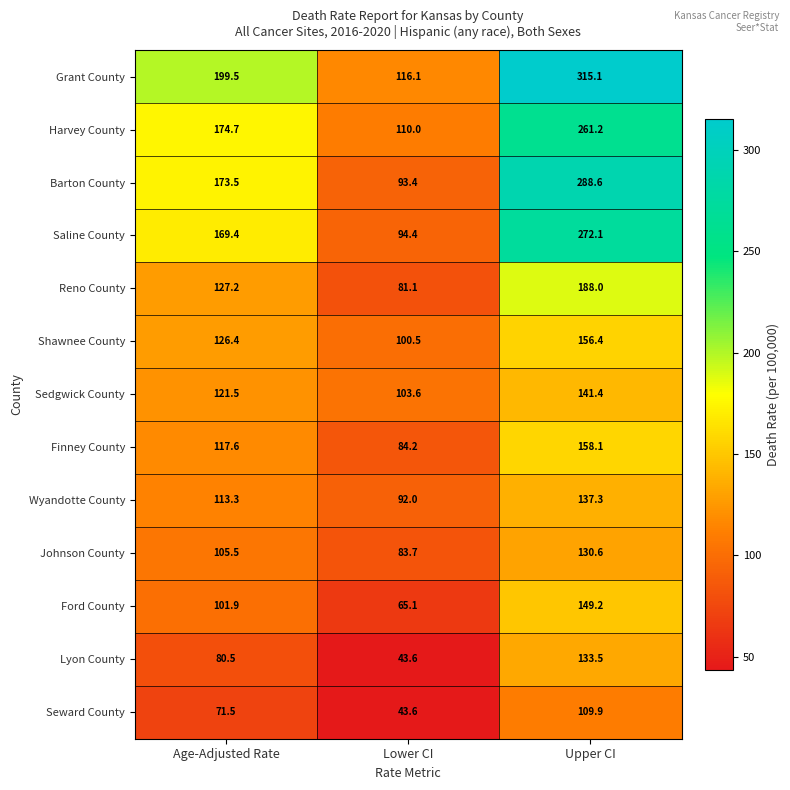

Which series changed the most between Age-Adjusted Rate and Lower CI?

Grant County